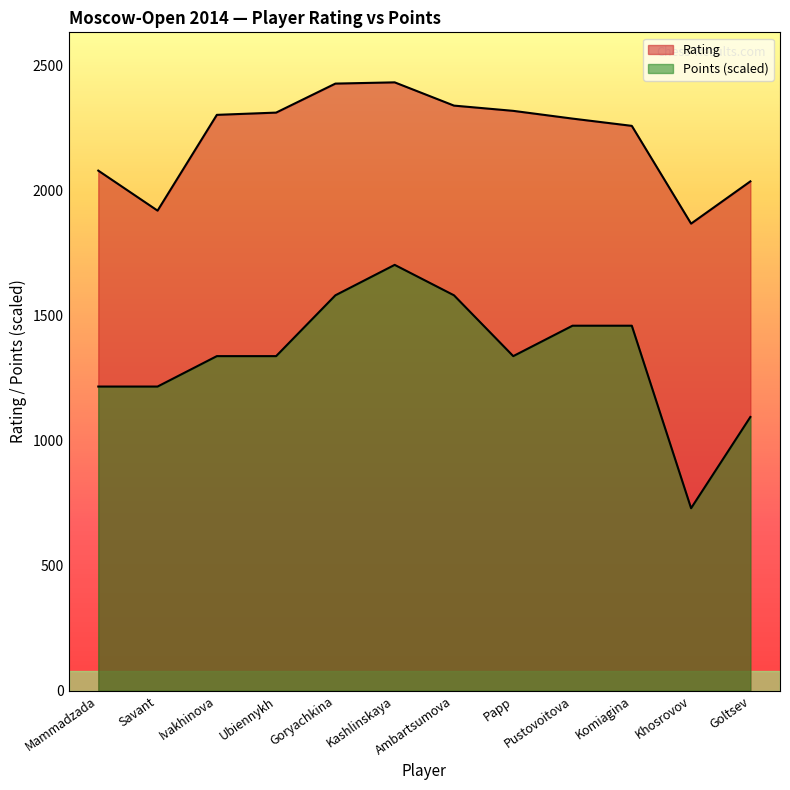

Between Goryachkina and Papp, which series saw the biggest shift?

Points